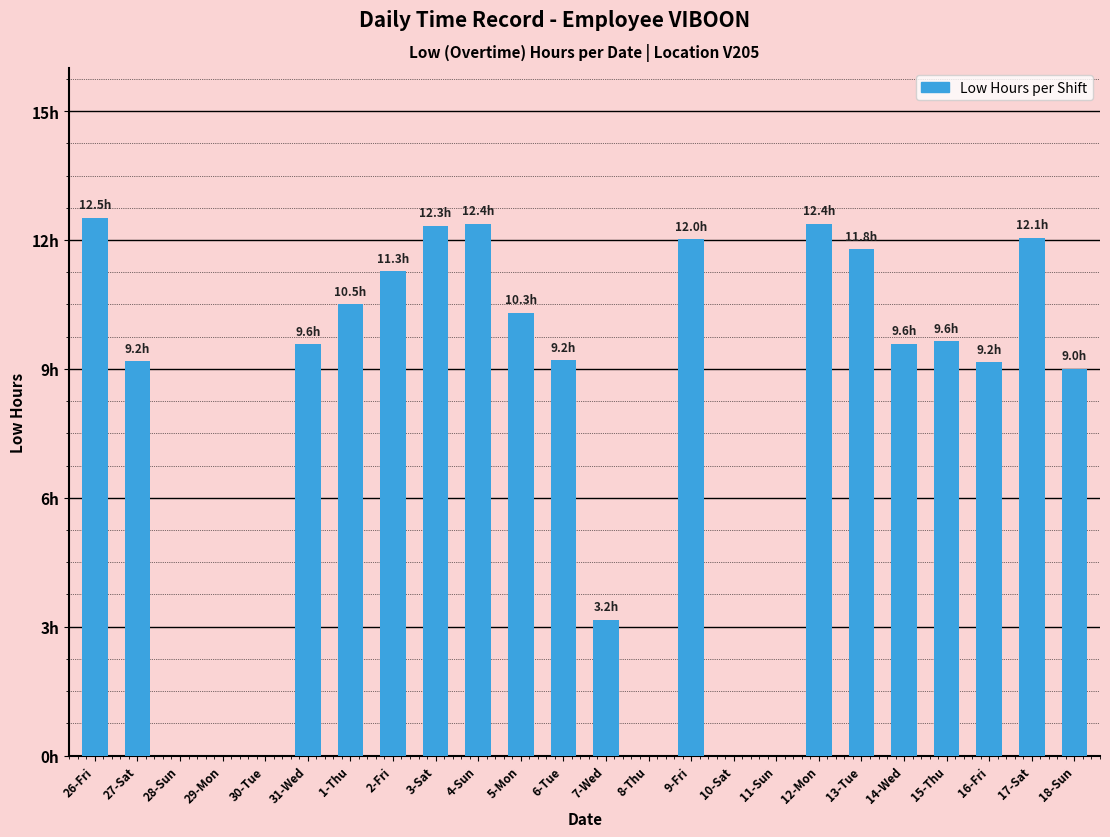

Which label corresponds to the largest value in the chart?

26-Fri